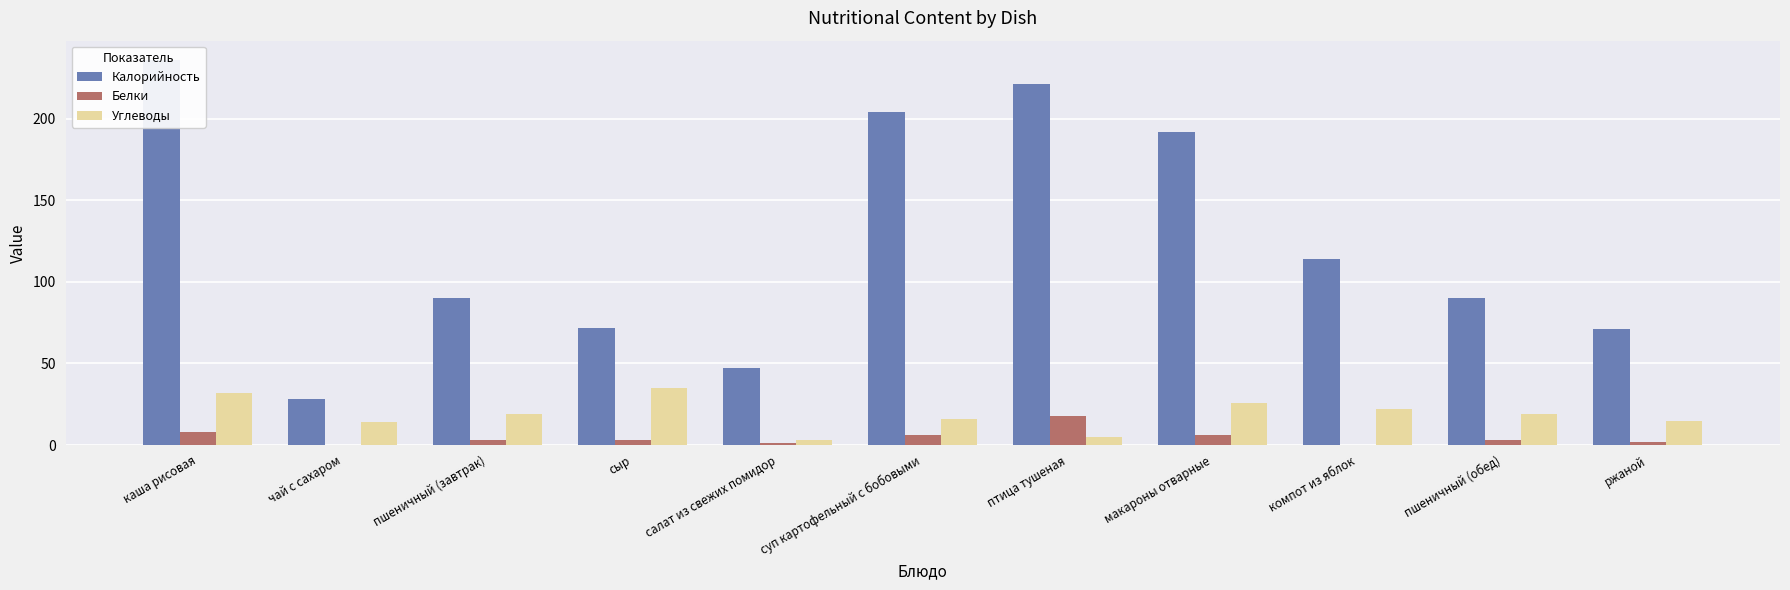

Which series has the largest total across all categories?

Калорийность